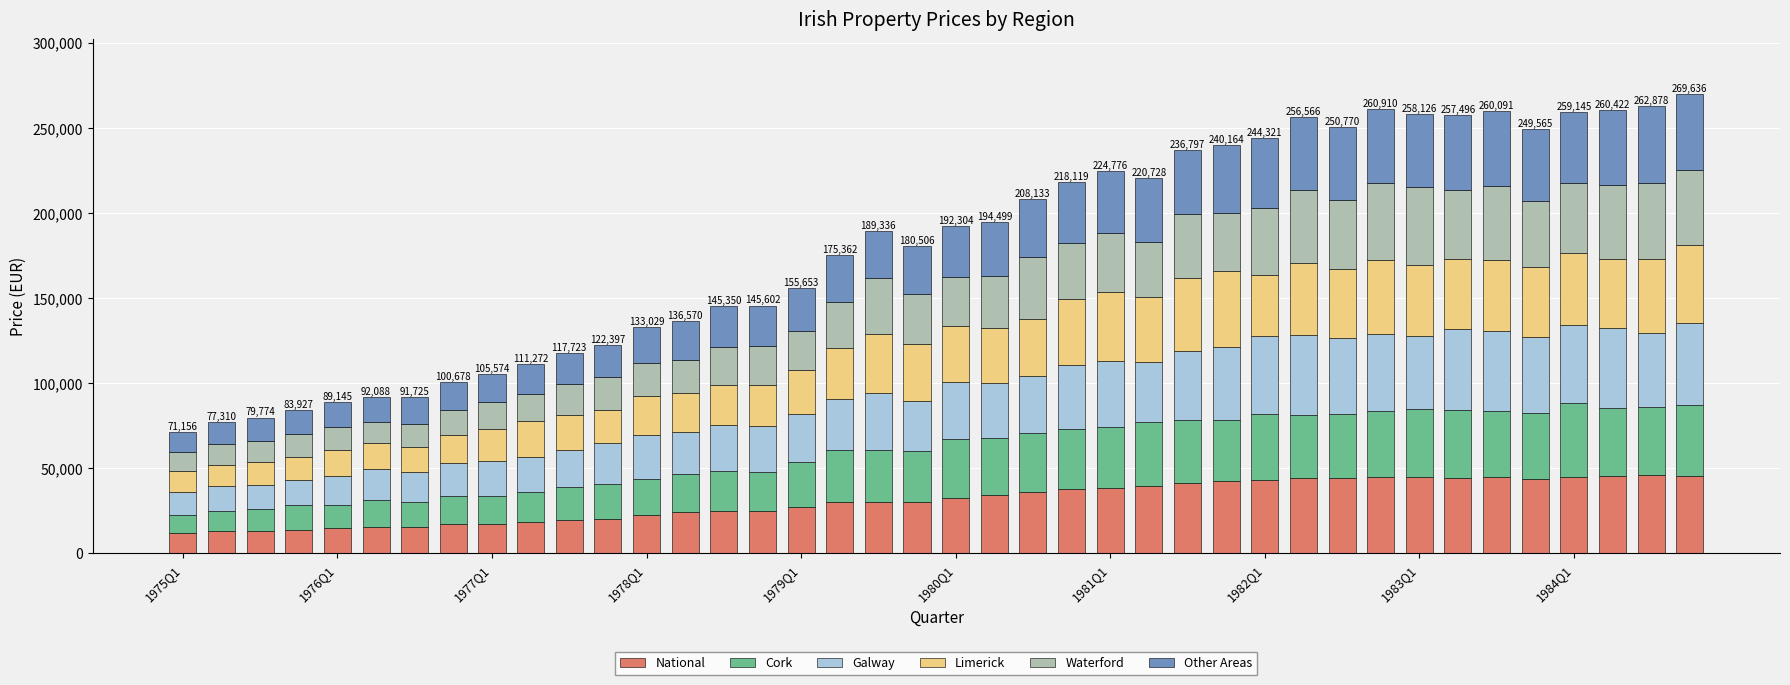

What is the maximum value for National?

45843